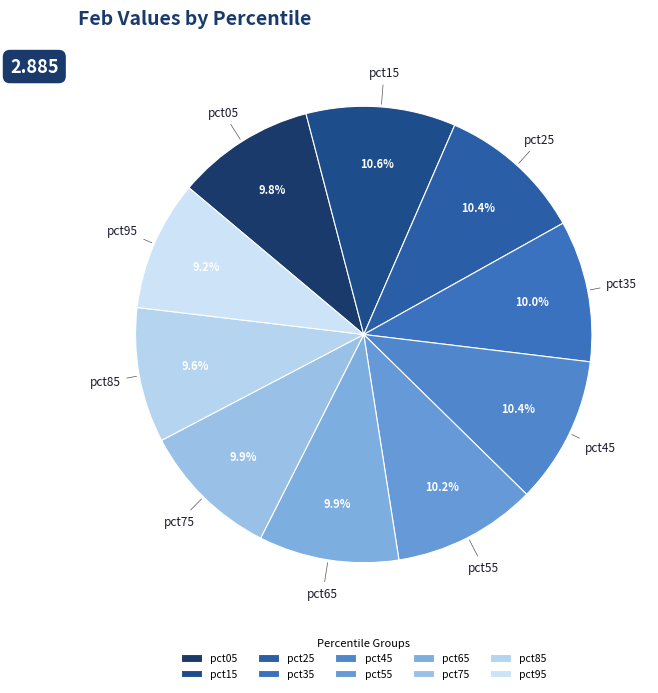

To the nearest percent, what percentage of the pie is pct95?

9%